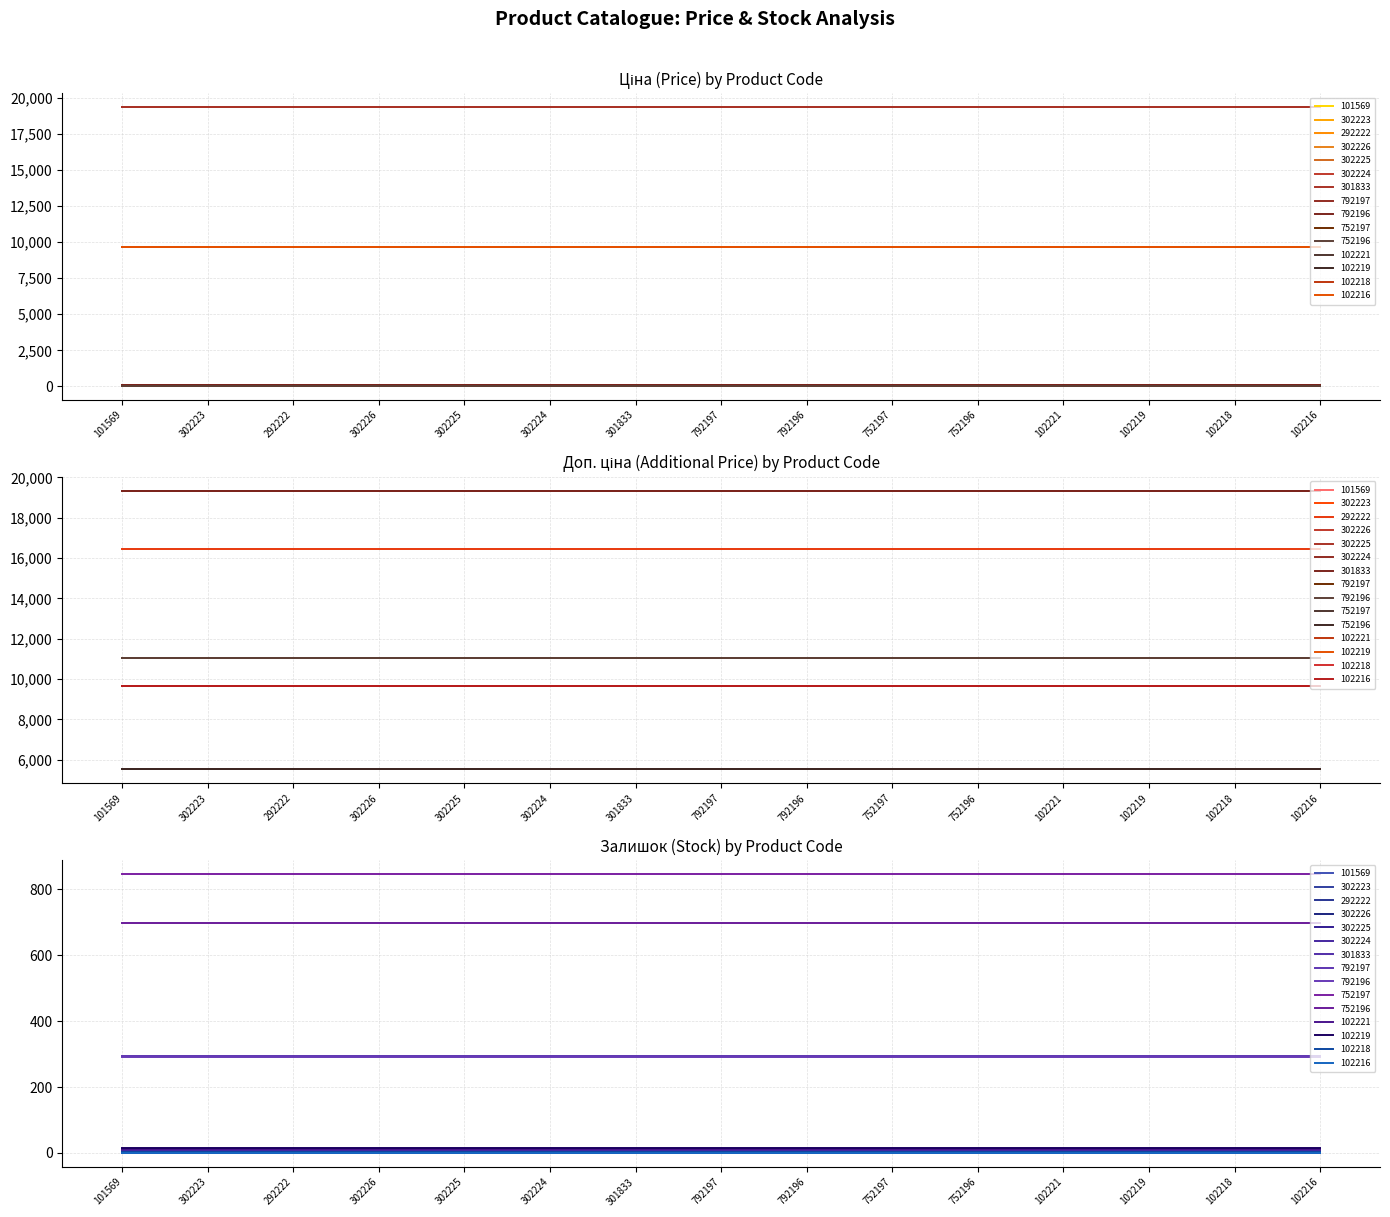

What is the difference between the maximum and minimum values in the Ціна series?

19287.8